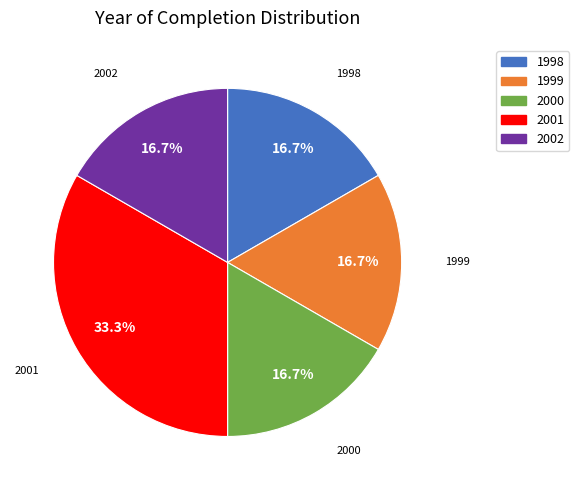

Is there a majority slice in this chart?

No